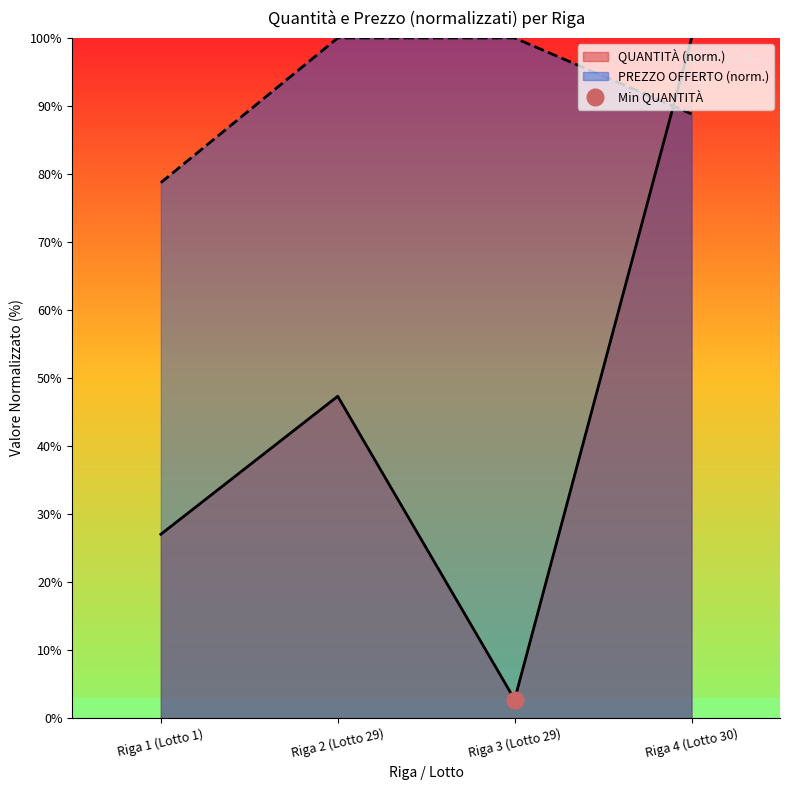

Between which two adjacent categories do QUANTITÀ and PREZZO OFFERTO PER UM IVA ESCLUSA first intersect?

Riga 3 (Lotto 29) and Riga 4 (Lotto 30)